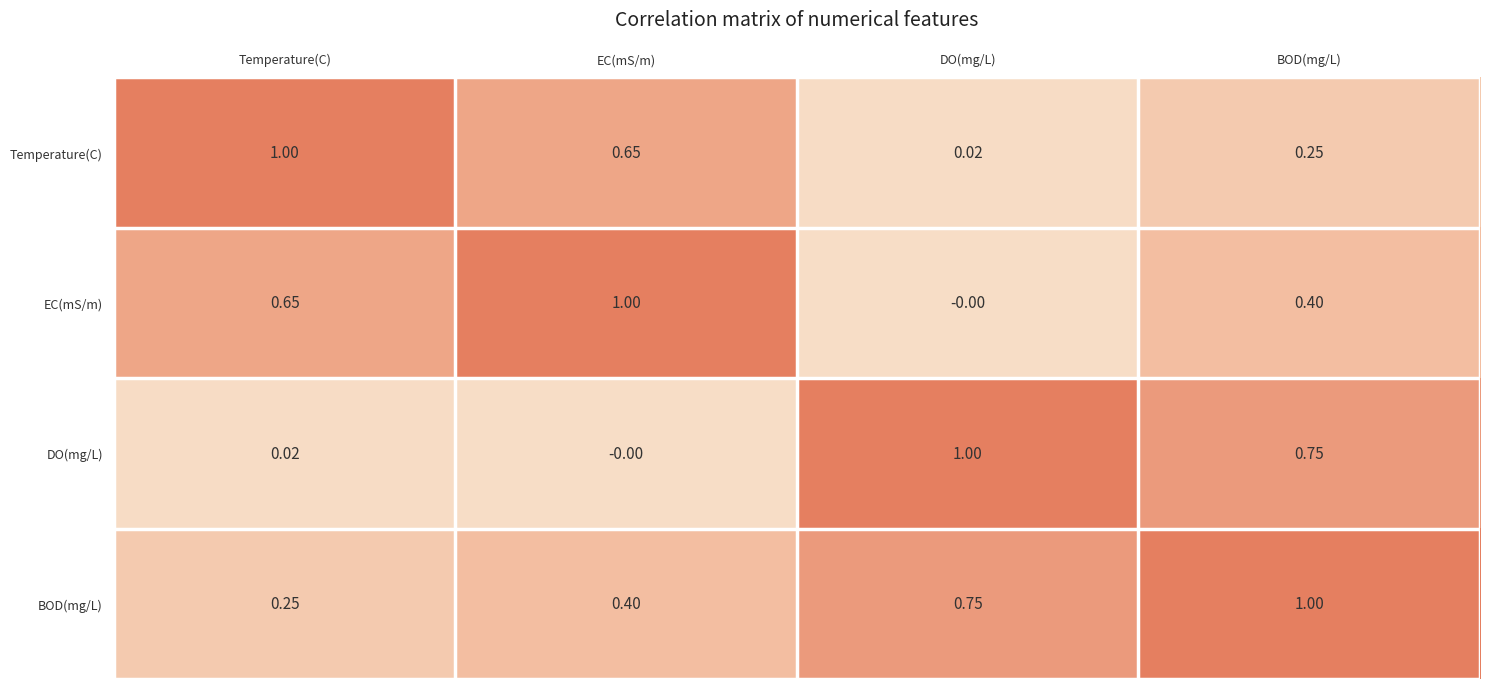

What is the difference between the highest and lowest values at DO(mg/L)?

1.0